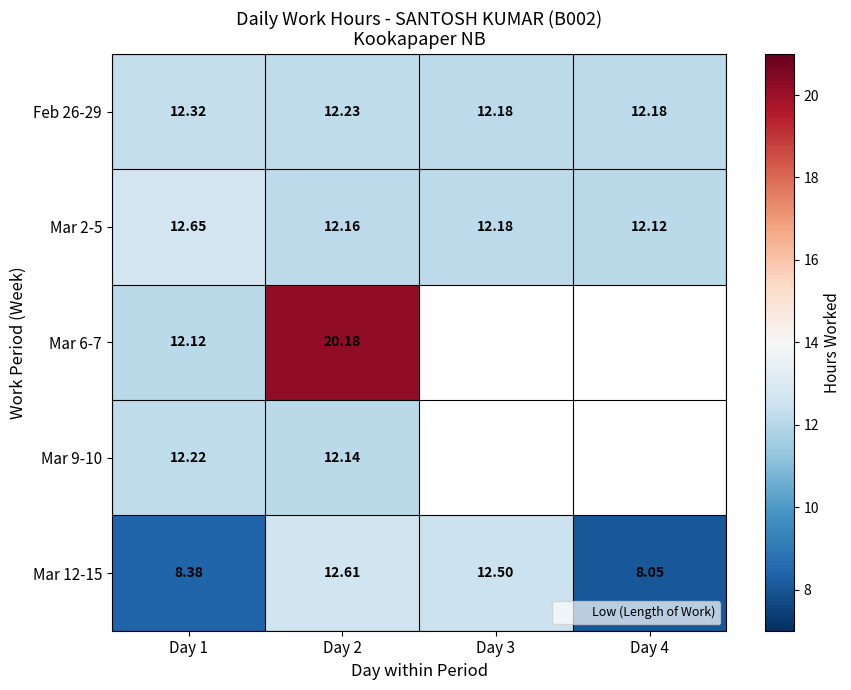

The Mar 6-7 series shows 12.1 at Day 1. True or false?

True